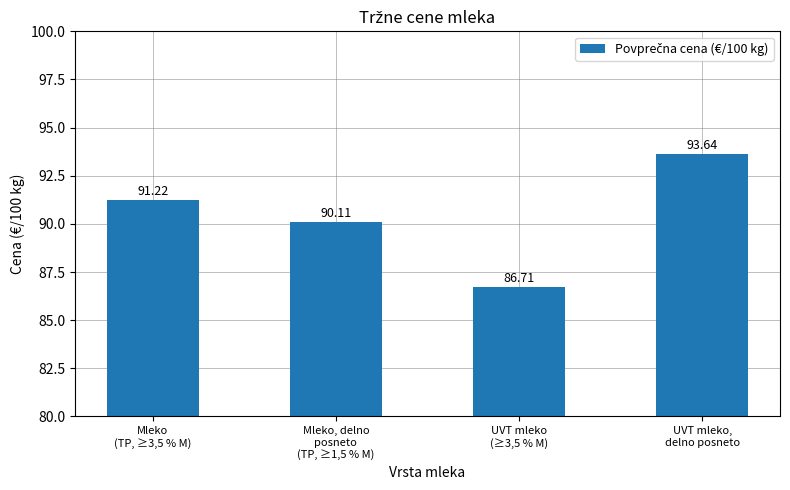

Which has a higher value, UVT mleko
(≥3,5 % M) or UVT mleko,
delno posneto?

UVT mleko,
delno posneto